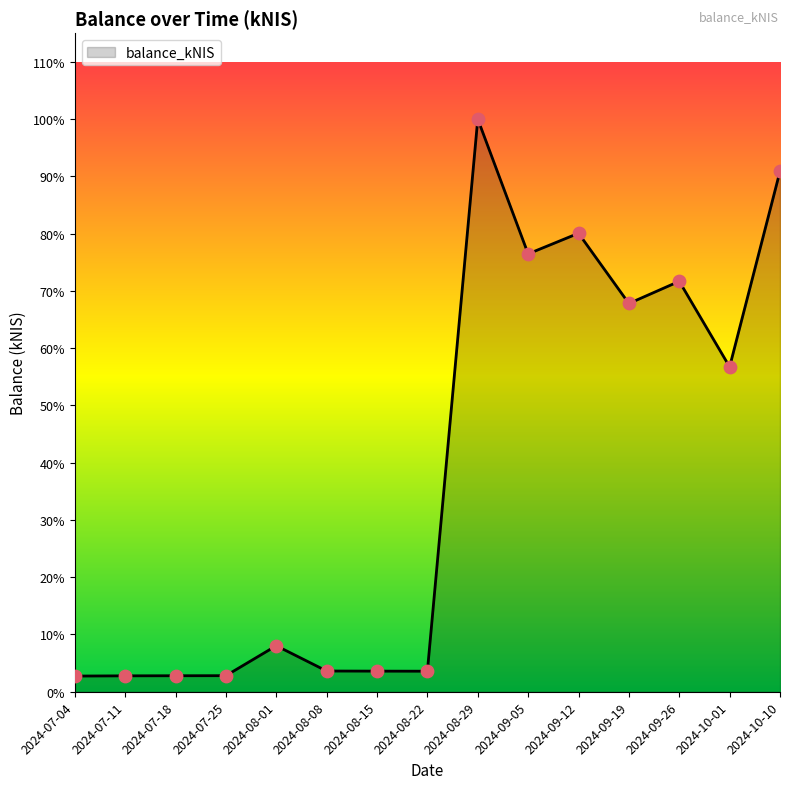

Which has a higher value, 2024-07-04 or 2024-10-10?

2024-10-10